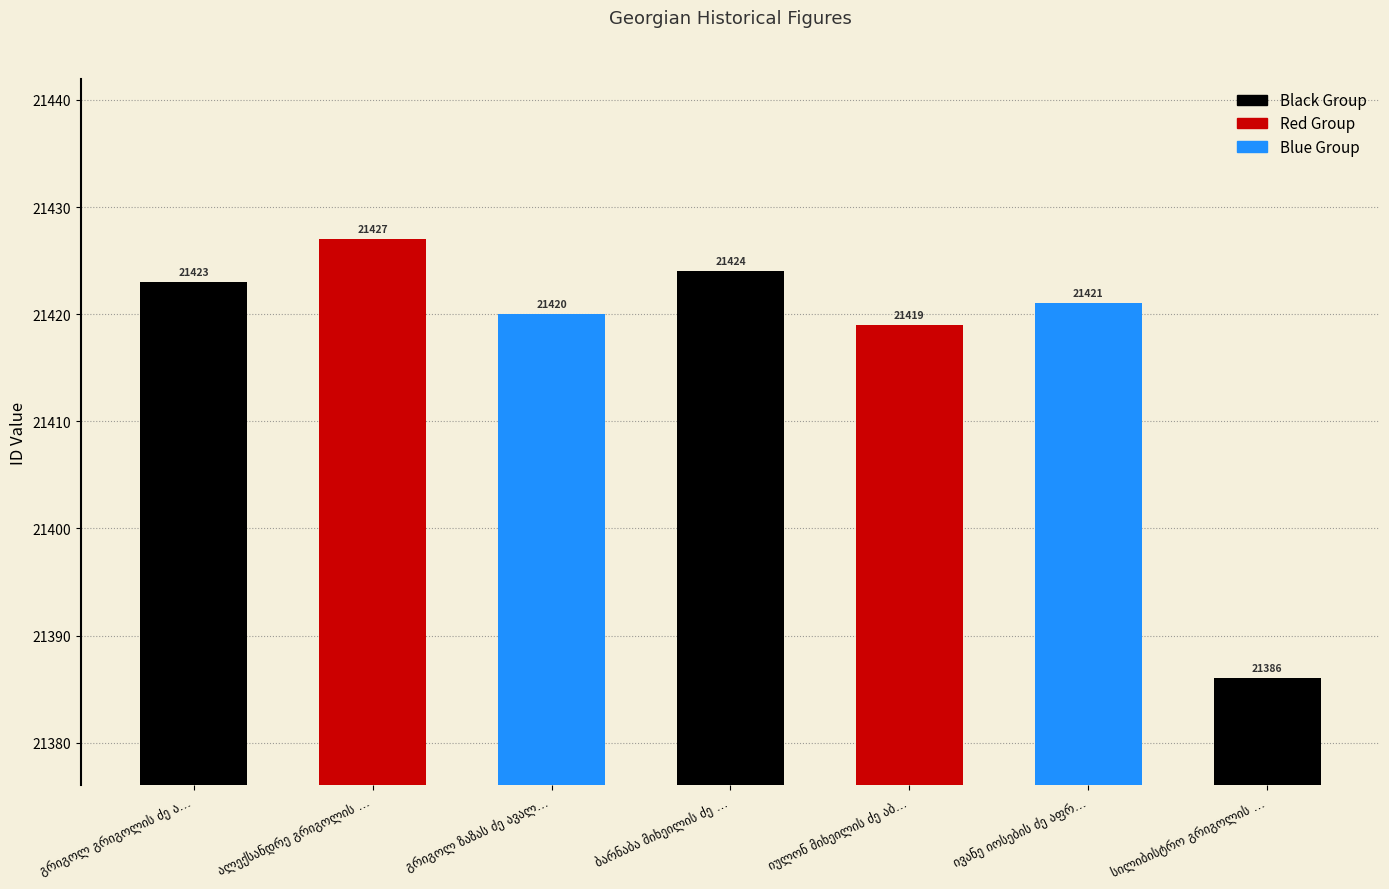

What is the value of the 4th bar from the left?

21424